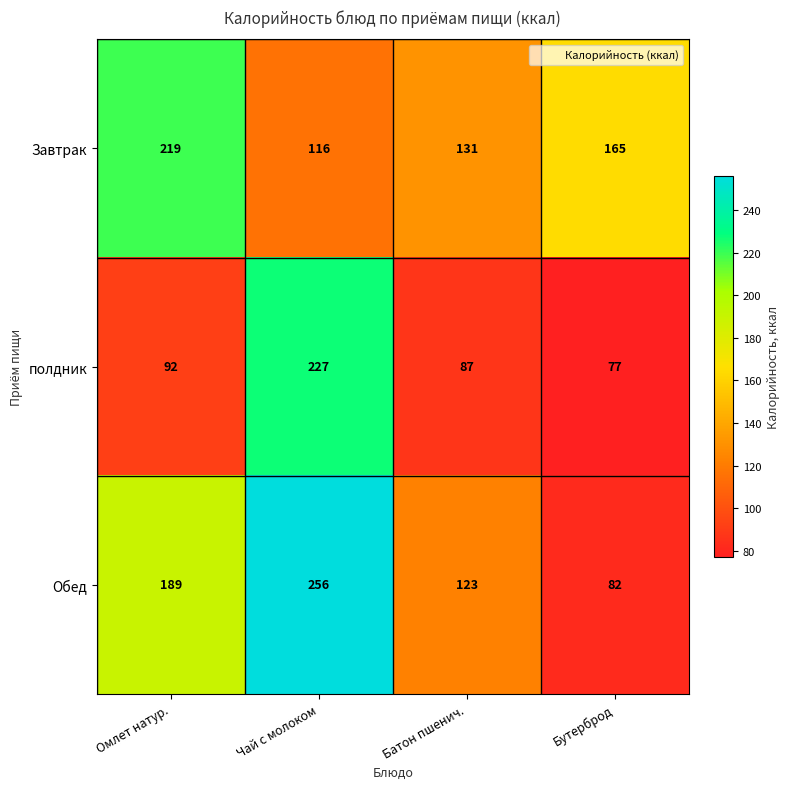

Which series has the widest spread of values?

Обед